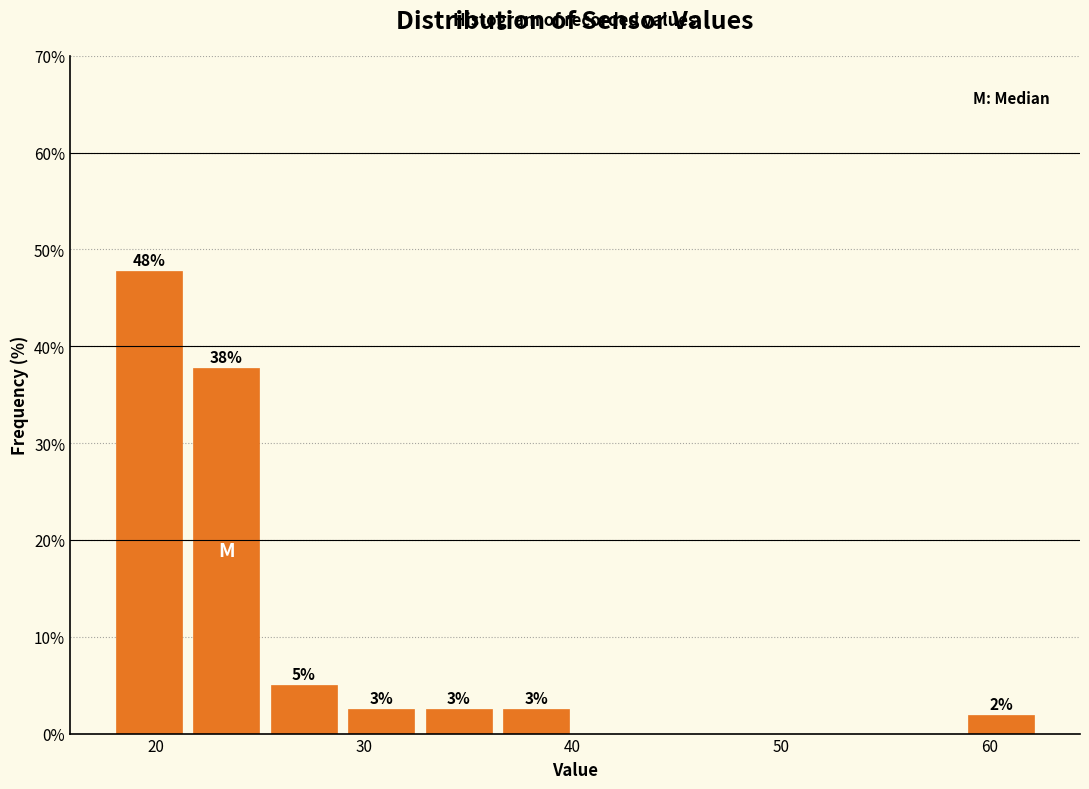

Around what value on the x-axis is the tallest bar? Give the approximate position of its centre, as read against the axis.

20